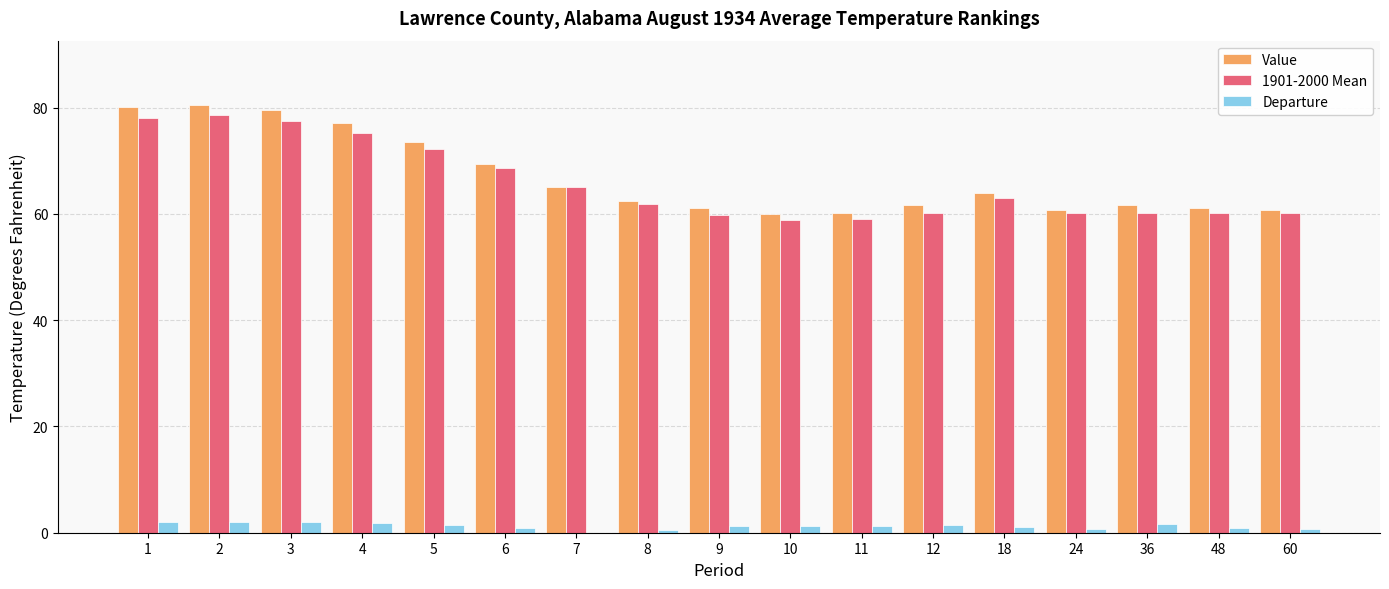

How many categories are shown in the chart?

17